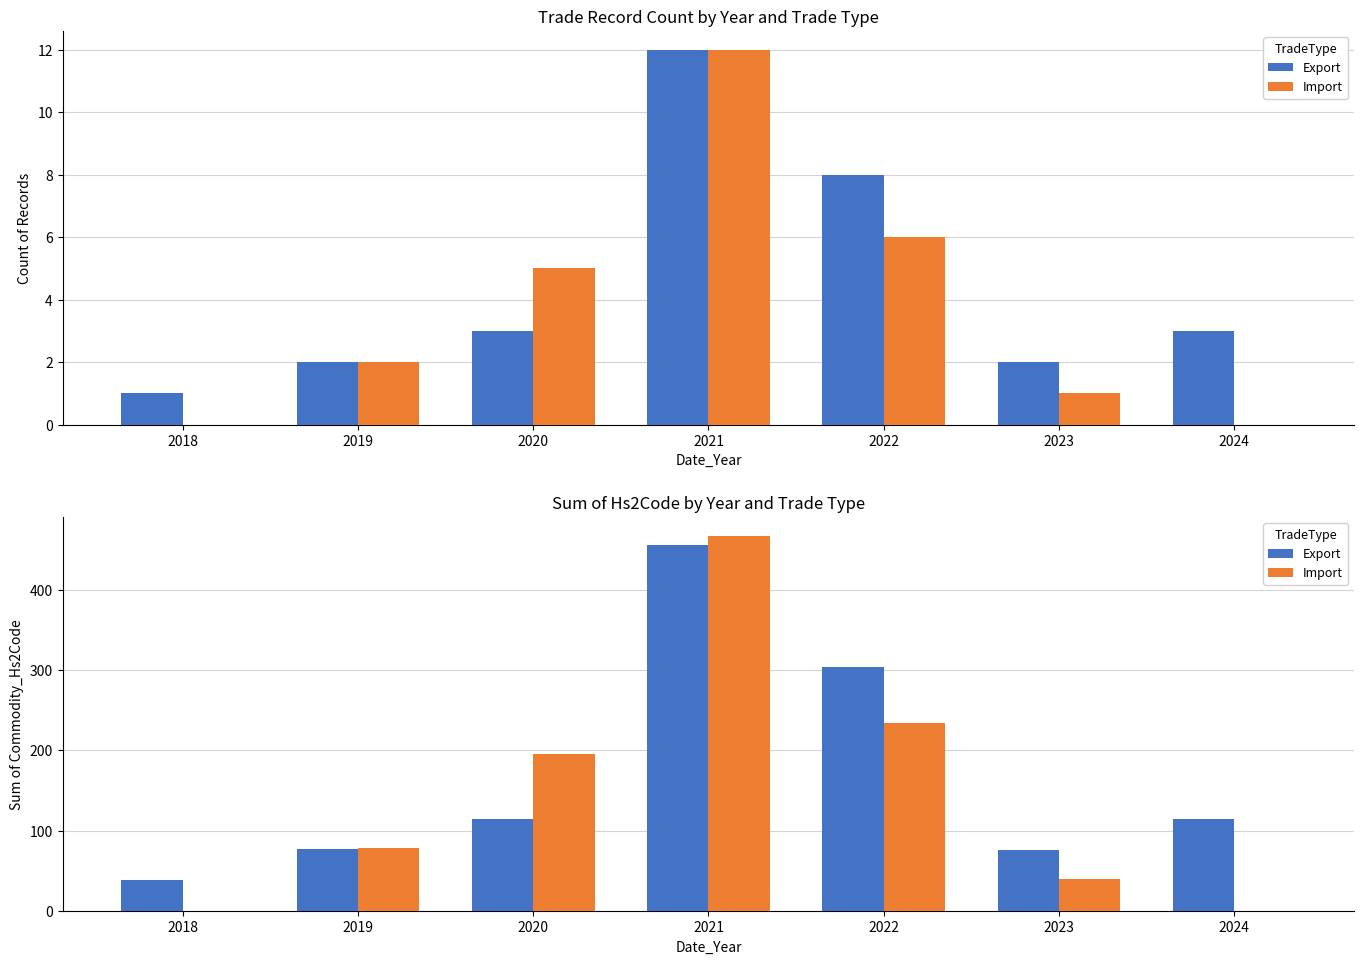

List the labels in order of Import value, smallest first.

2018, 2024, 2023, 2019, 2020, 2022, 2021